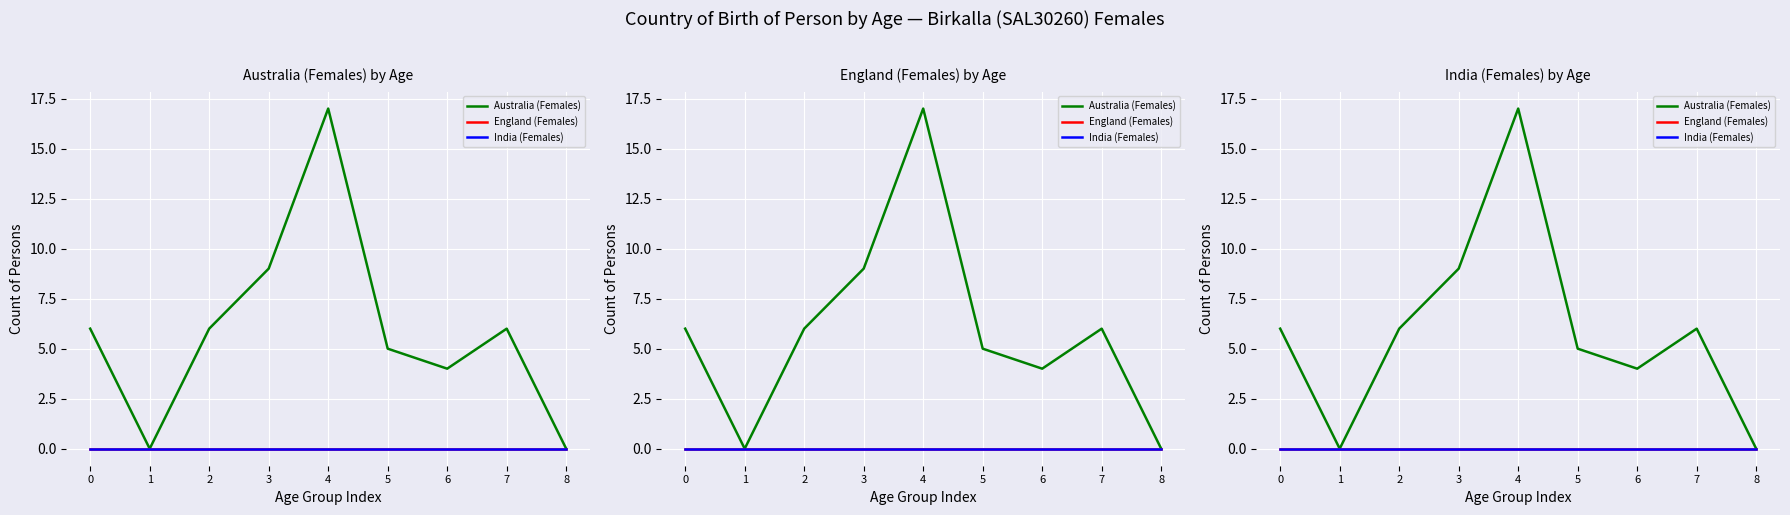

How many values in the Australia (Females) series are below 6?

4